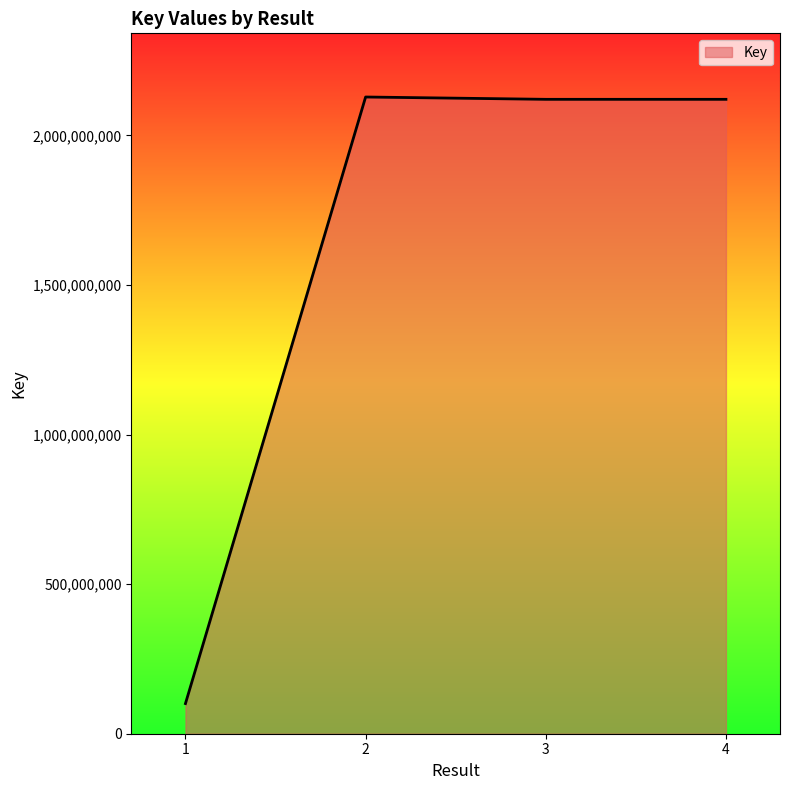

What is the difference between the second highest and minimum values?

2019616430